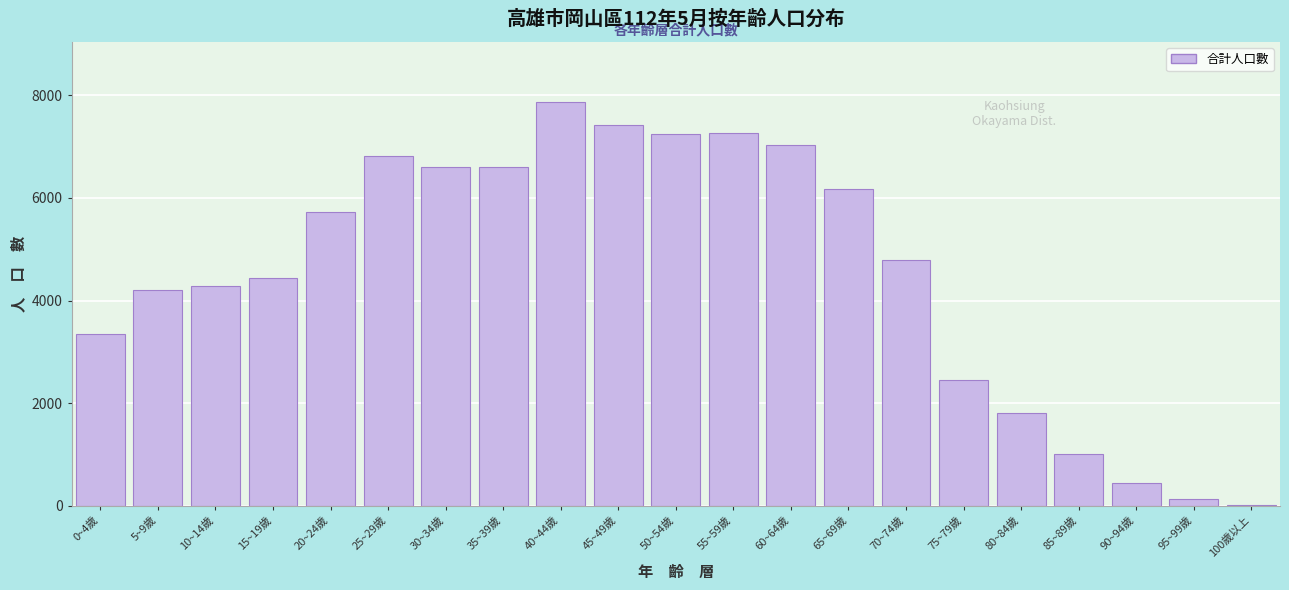

What is the sum of all values?

95650